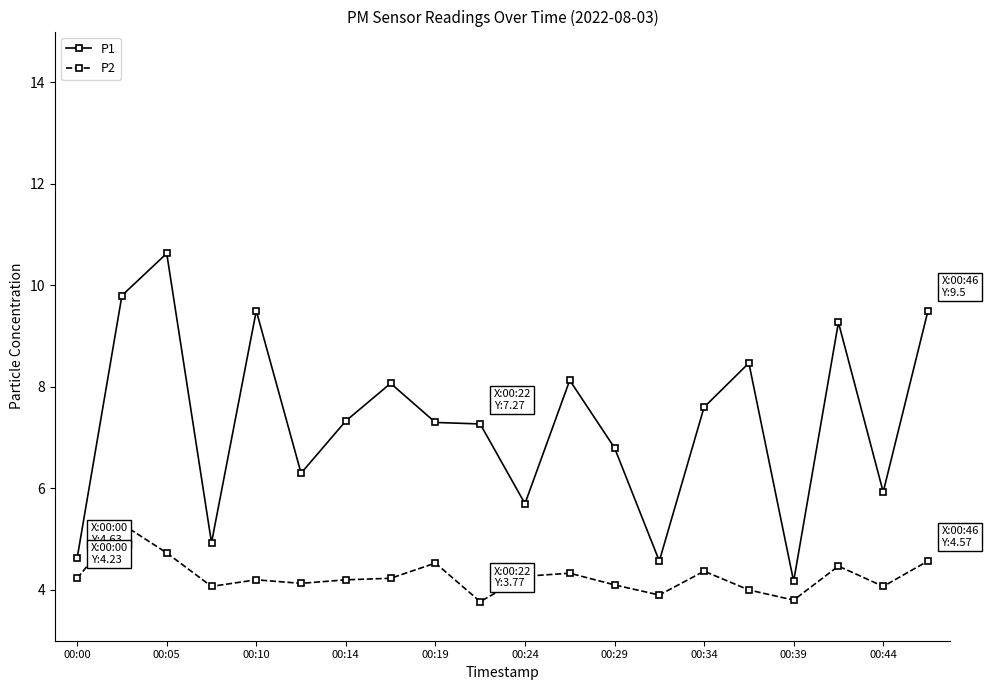

True or false: P2 and P1 cross at least once.

False